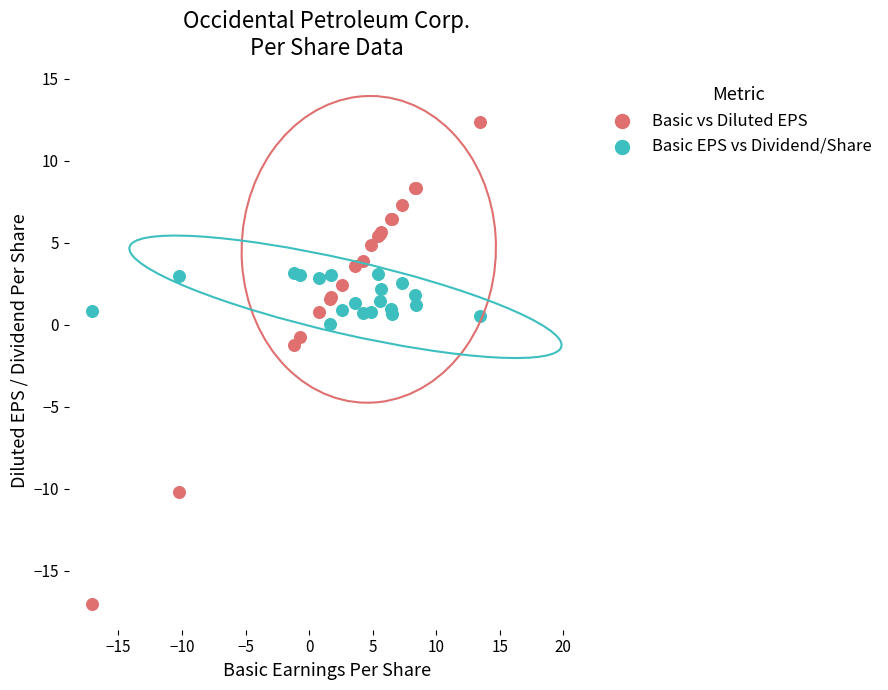

Which series reaches the maximum Y coordinate?

Basic vs Diluted EPS